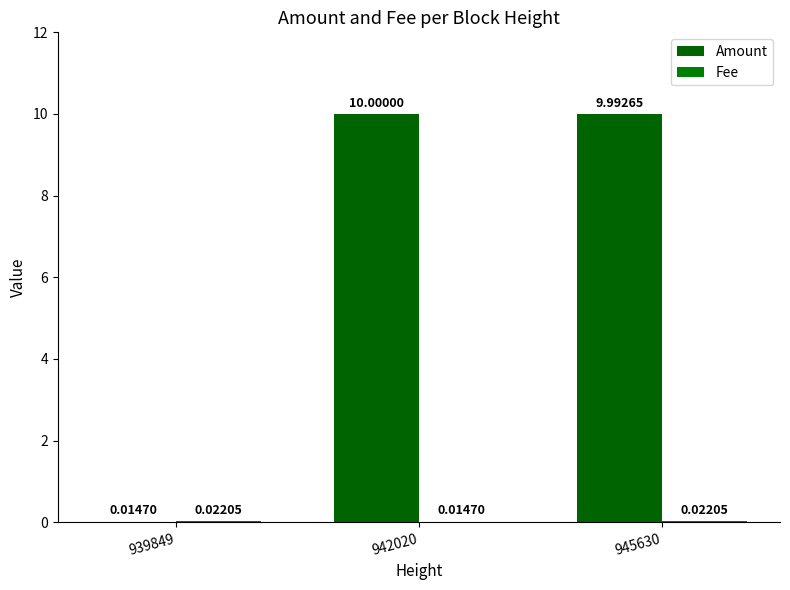

What is the greatest value displayed?

10.0